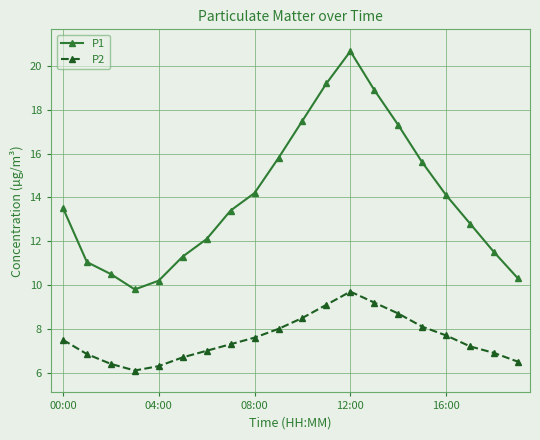

True or false: P1 and P2 intersect in this chart.

False